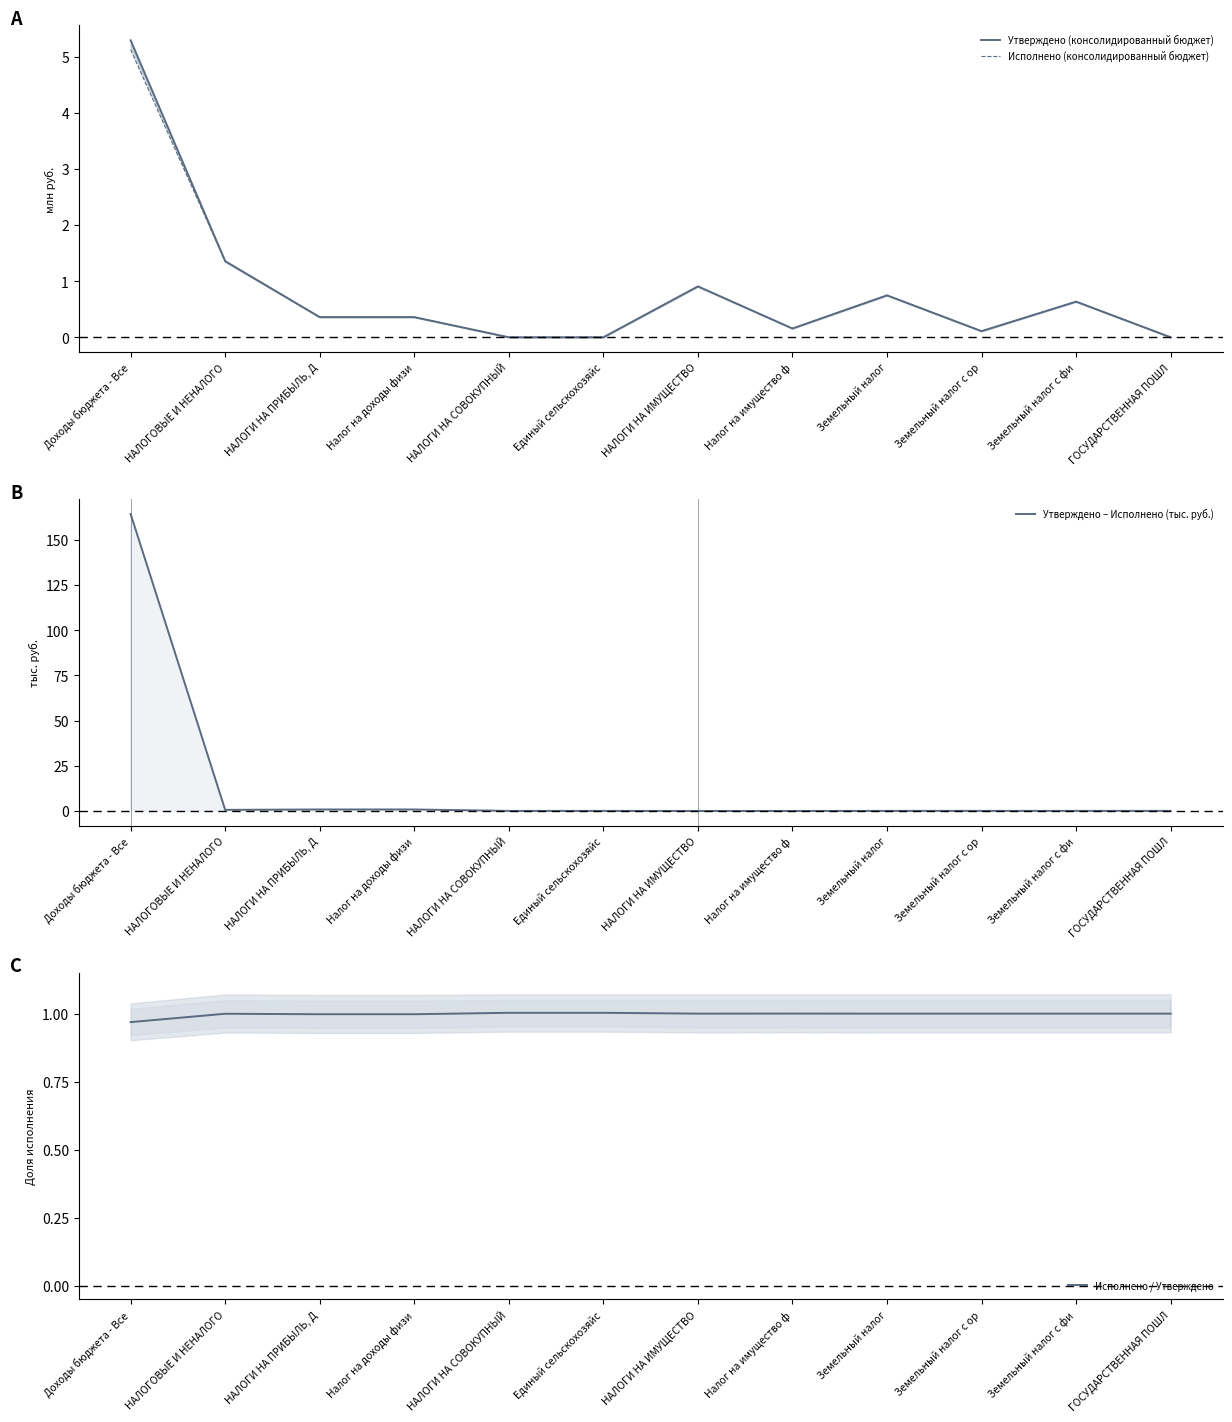

True or false: Исполнено / Утверждено has more than 1 points higher than both neighbors.

True